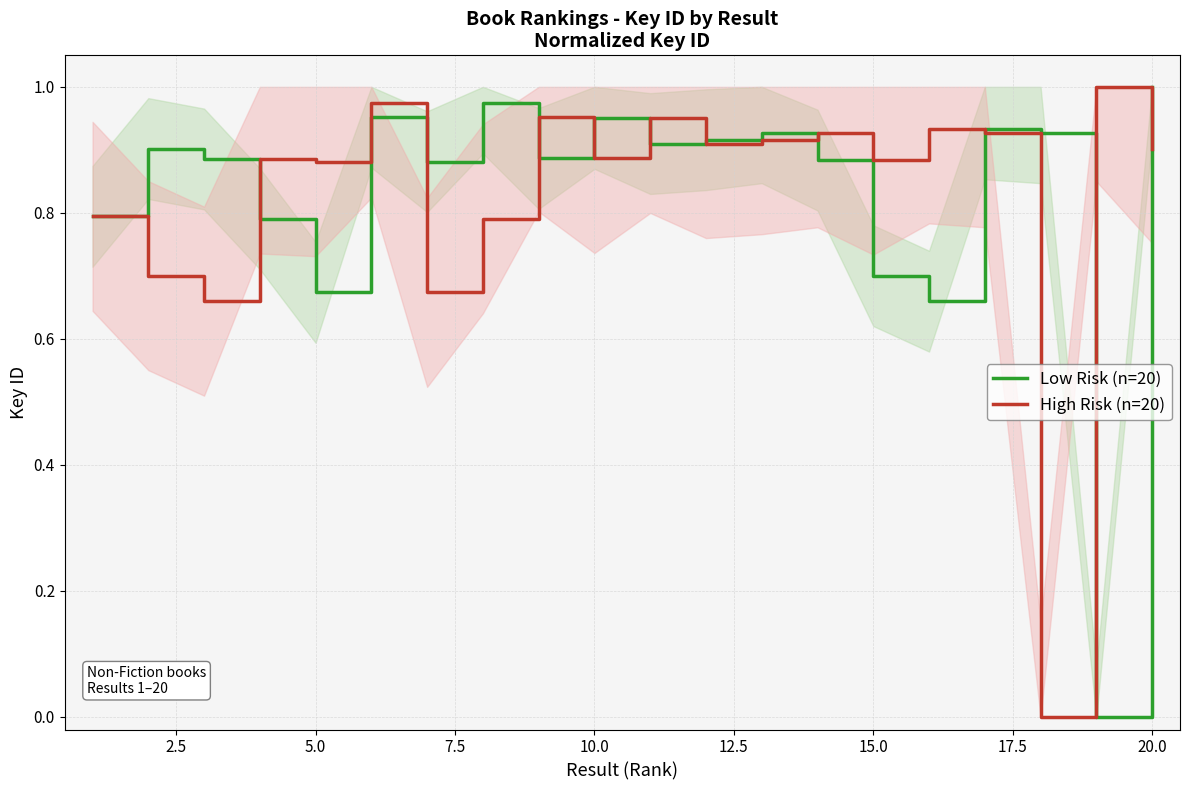

At which label does Low Risk (n=20) reach its peak?

20.0